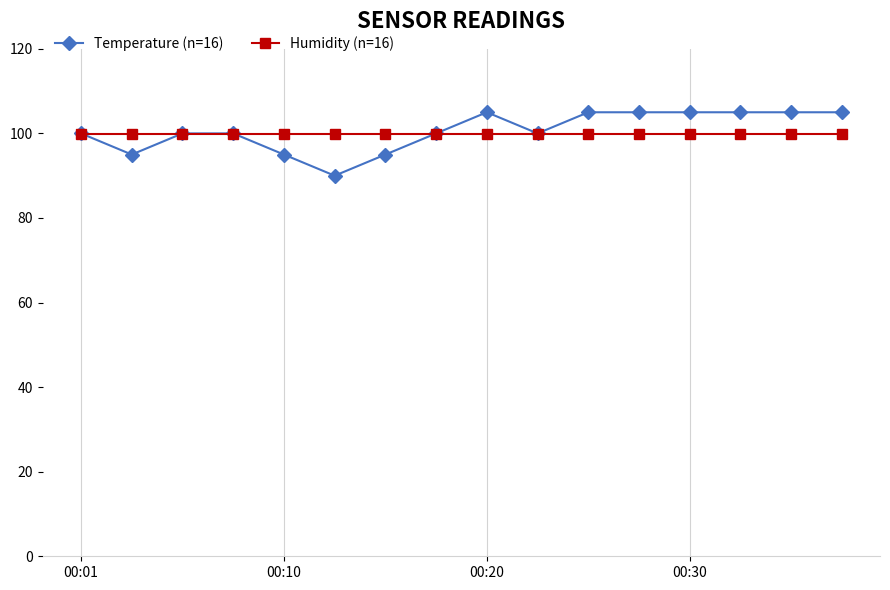

True or false: Temperature (n=16) and Humidity (n=16) intersect in this chart.

True